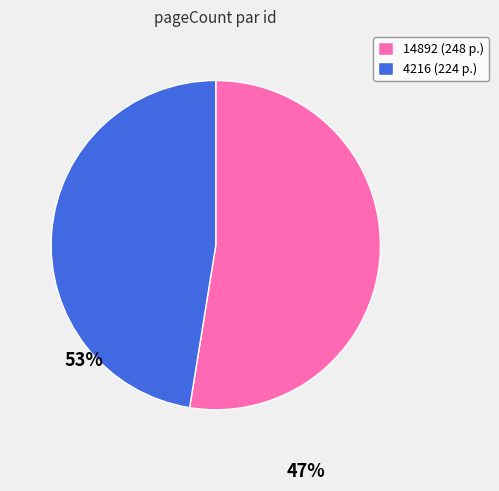

The 4216 slice represents 62% of the pie. True or false?

False